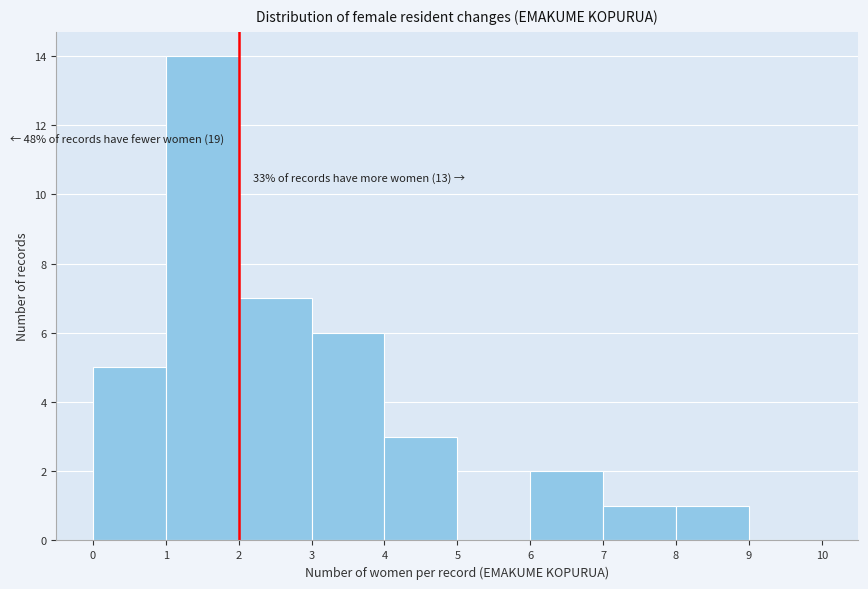

Over which range of the x-axis is the bar tallest?

1 to 2